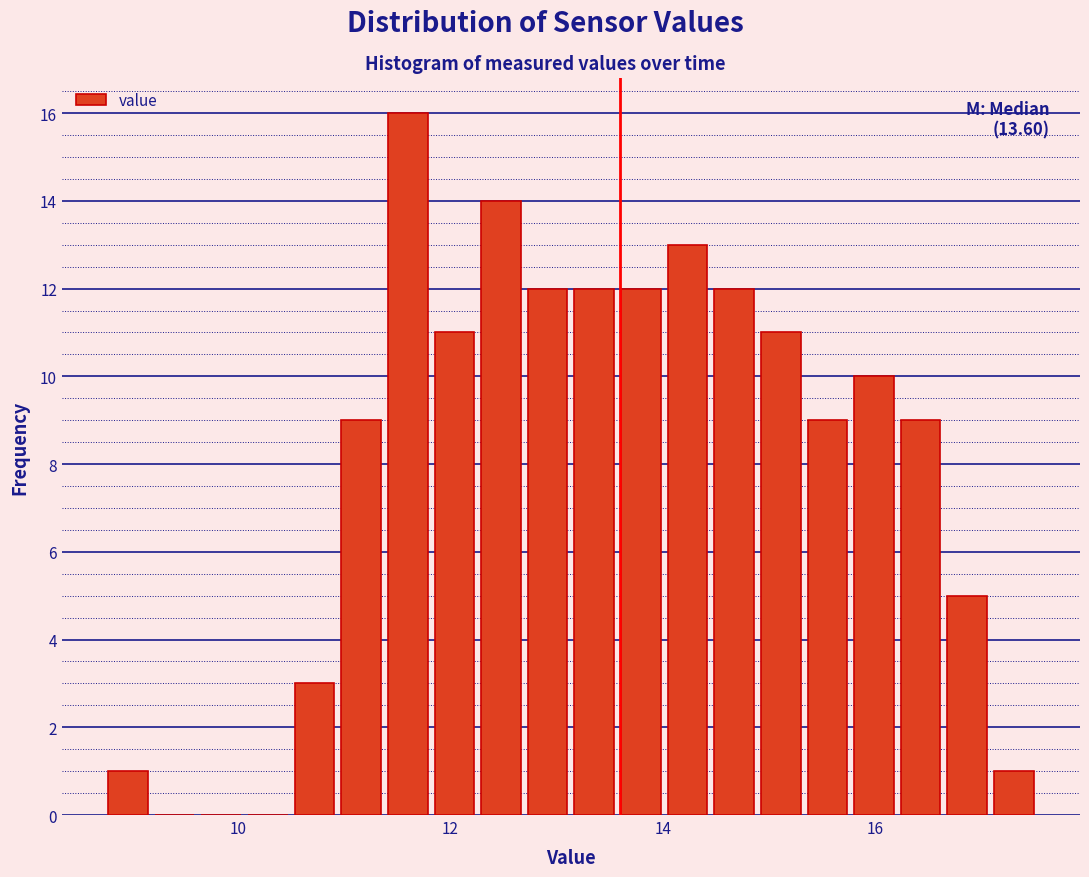

Read against the x-axis, roughly where is the centre of the tallest bar?

11.6